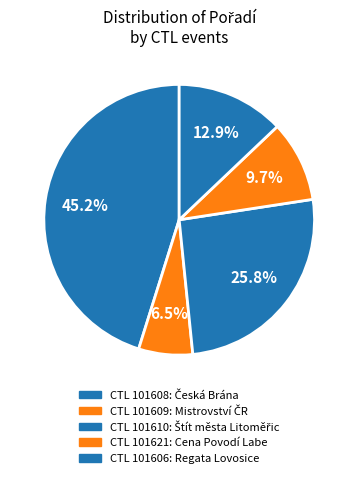

Count the number of slices in the pie.

5